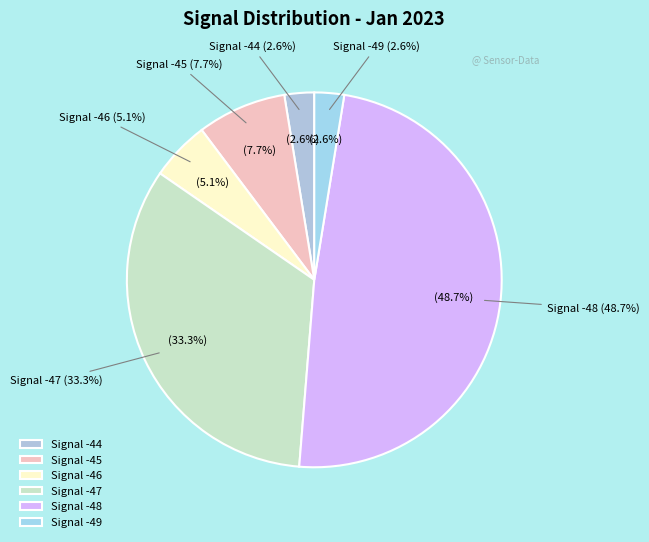

Does 24 account for over 50% of the chart?

No